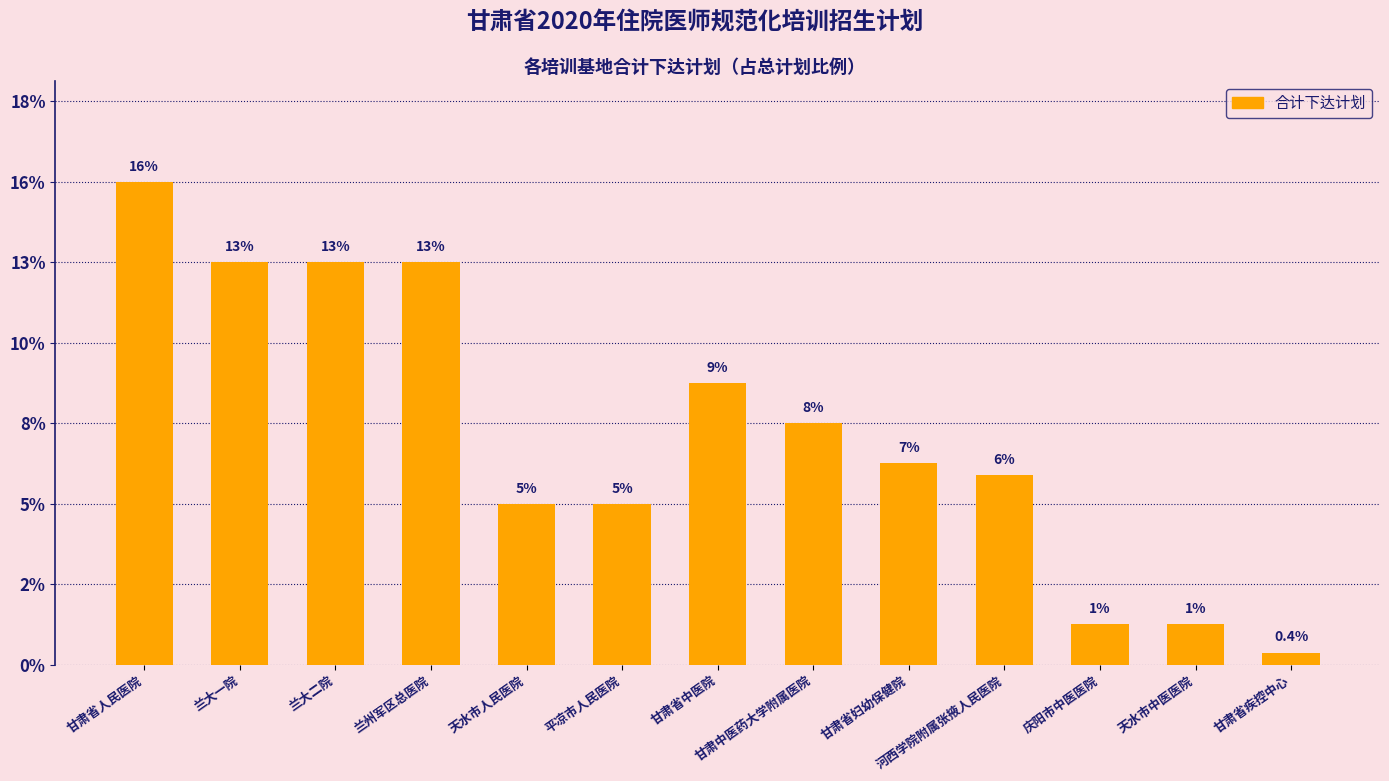

Are the bars horizontal?

No